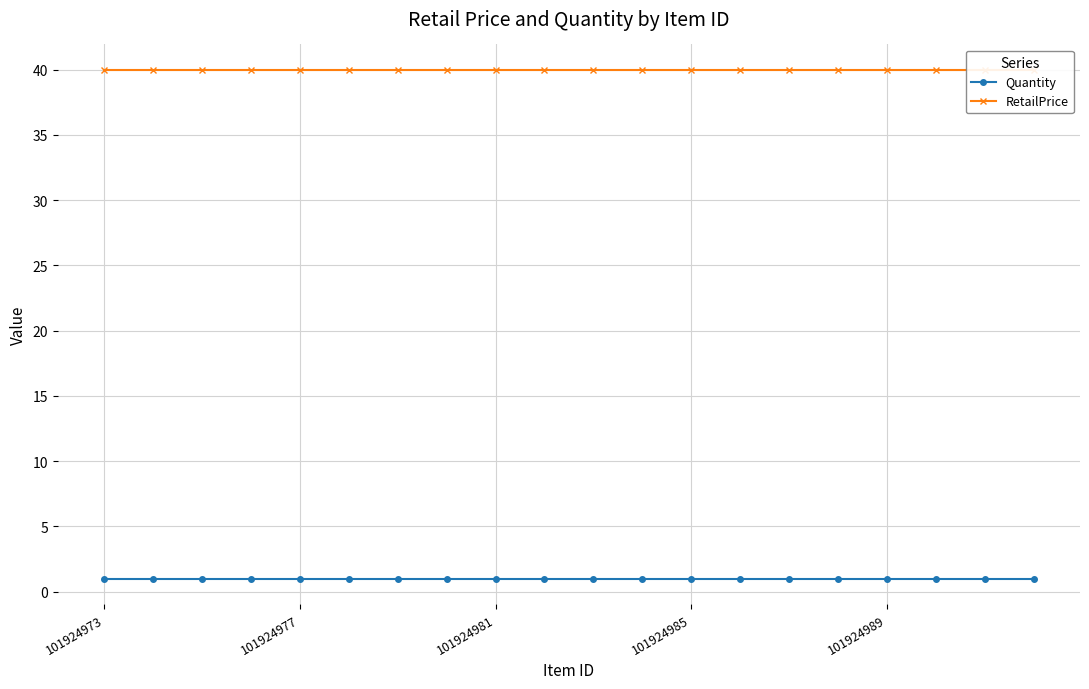

Reading left to right, extract all data points from this chart.

Quantity: 1.0	1.0	1.0	1.0	1.0	1.0	1.0	1.0	1.0	1.0	1.0	1.0	1.0	1.0	1.0	1.0	1.0	1.0	1.0	1.0
RetailPrice: 40.0	40.0	40.0	40.0	40.0	40.0	40.0	40.0	40.0	40.0	40.0	40.0	40.0	40.0	40.0	40.0	40.0	40.0	40.0	40.0